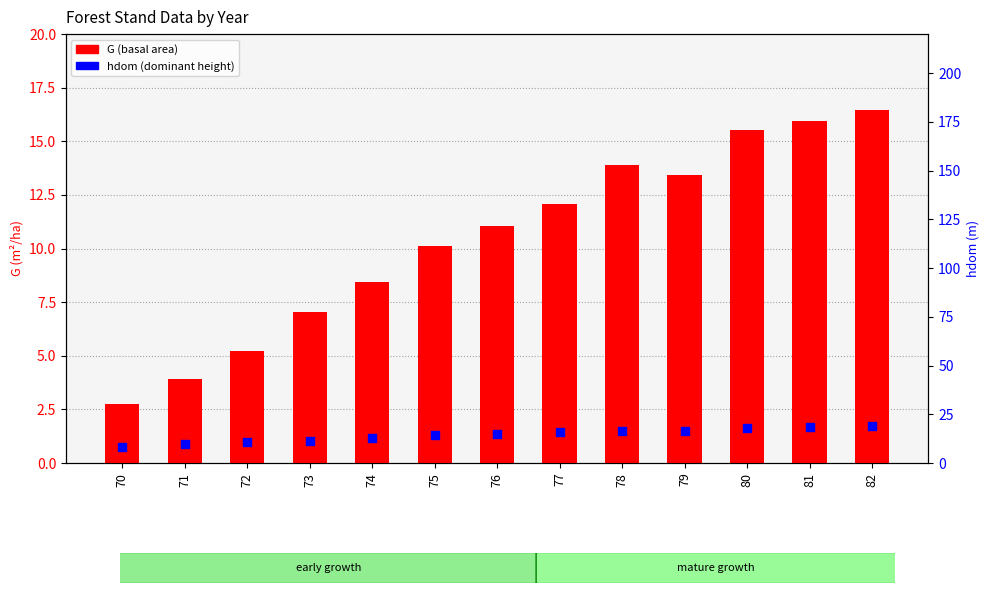

What are all the series names shown in the legend?

G (basal area), hdom (dominant height)